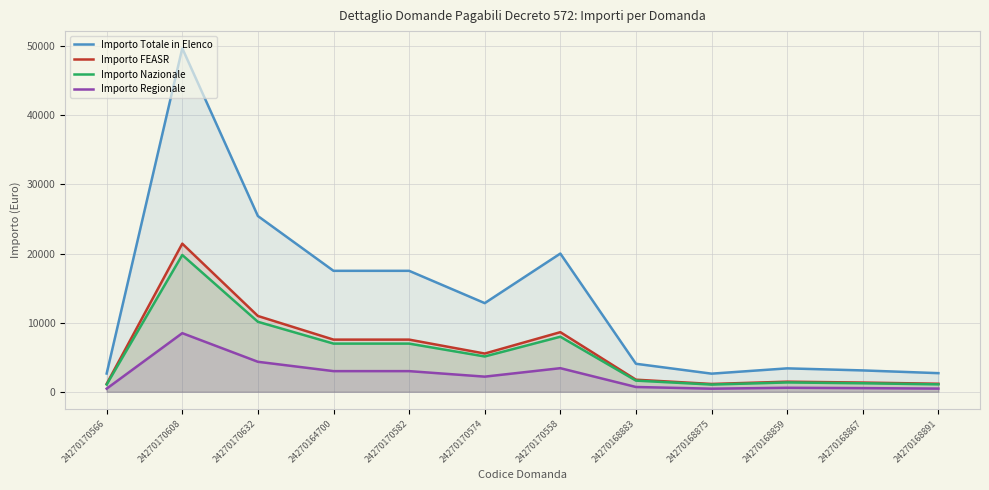

How many series are shown in this chart?

4